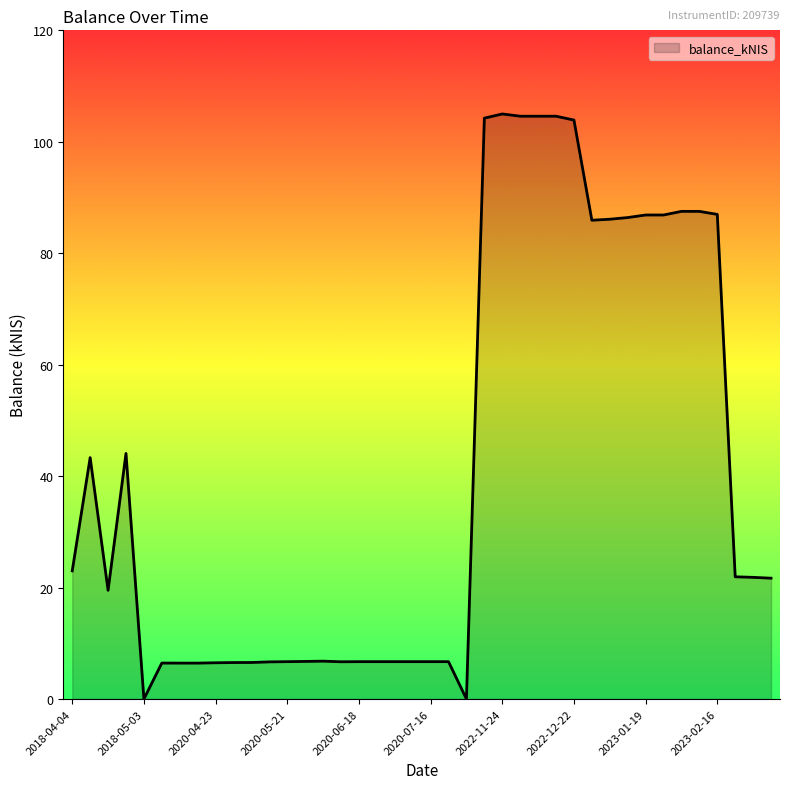

What is the greatest value displayed?

105.0